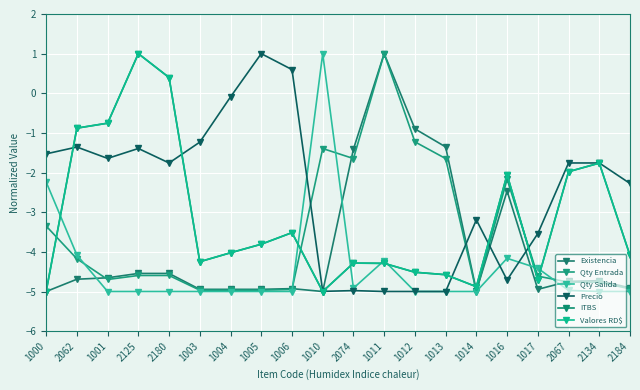

List the labels in order of Valores RD$ value, largest first.

2125, 2180, 1001, 2062, 2134, 2067, 1016, 1006, 1005, 1004, 2184, 1003, 2074, 1011, 1012, 1013, 1017, 1014, 1000, 1010